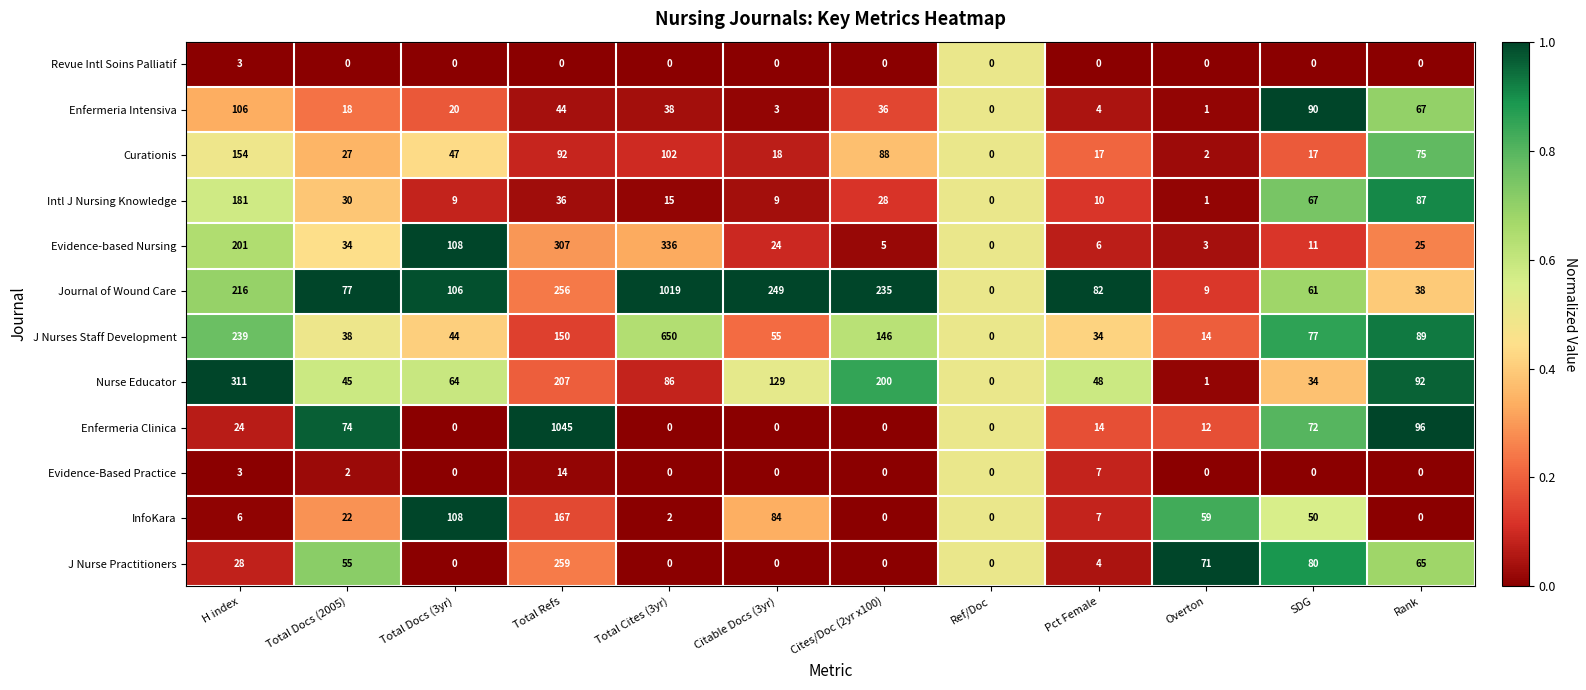

How many distinct data groups are displayed?

12